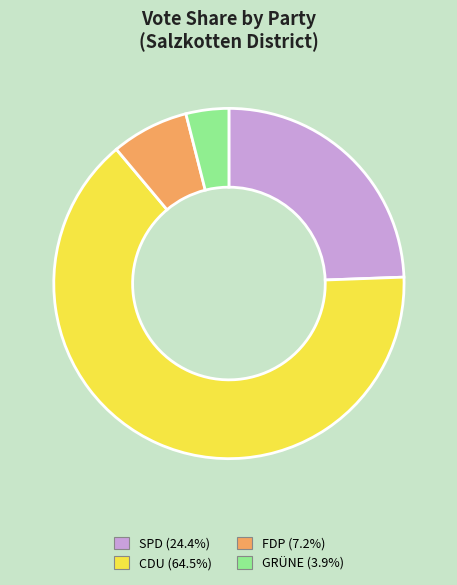

Is there any slice that represents more than half of the pie?

Yes